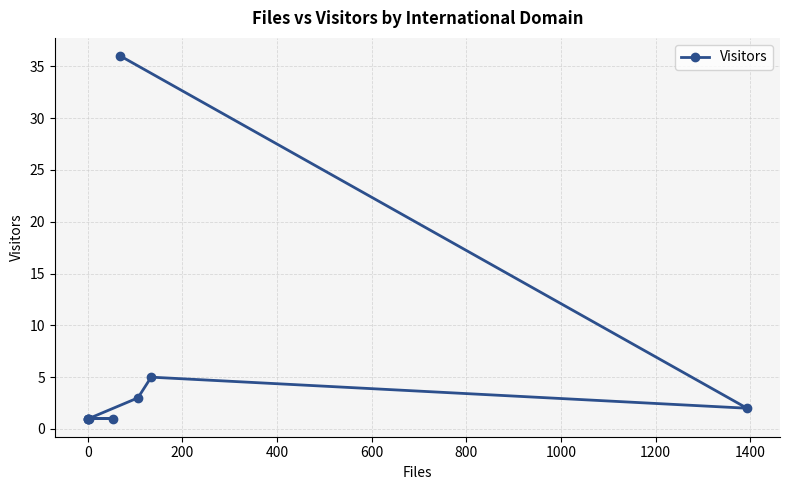

What is the sum of all values?

51